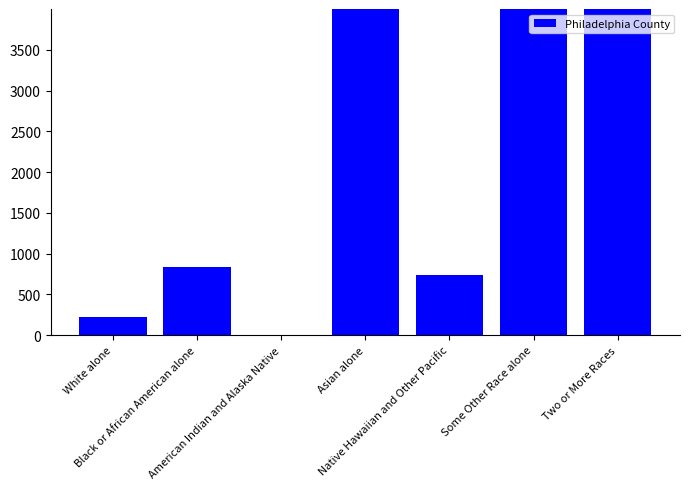

The chart shows a value of 744 at Native Hawaiian and Other Pacific. True or false?

True